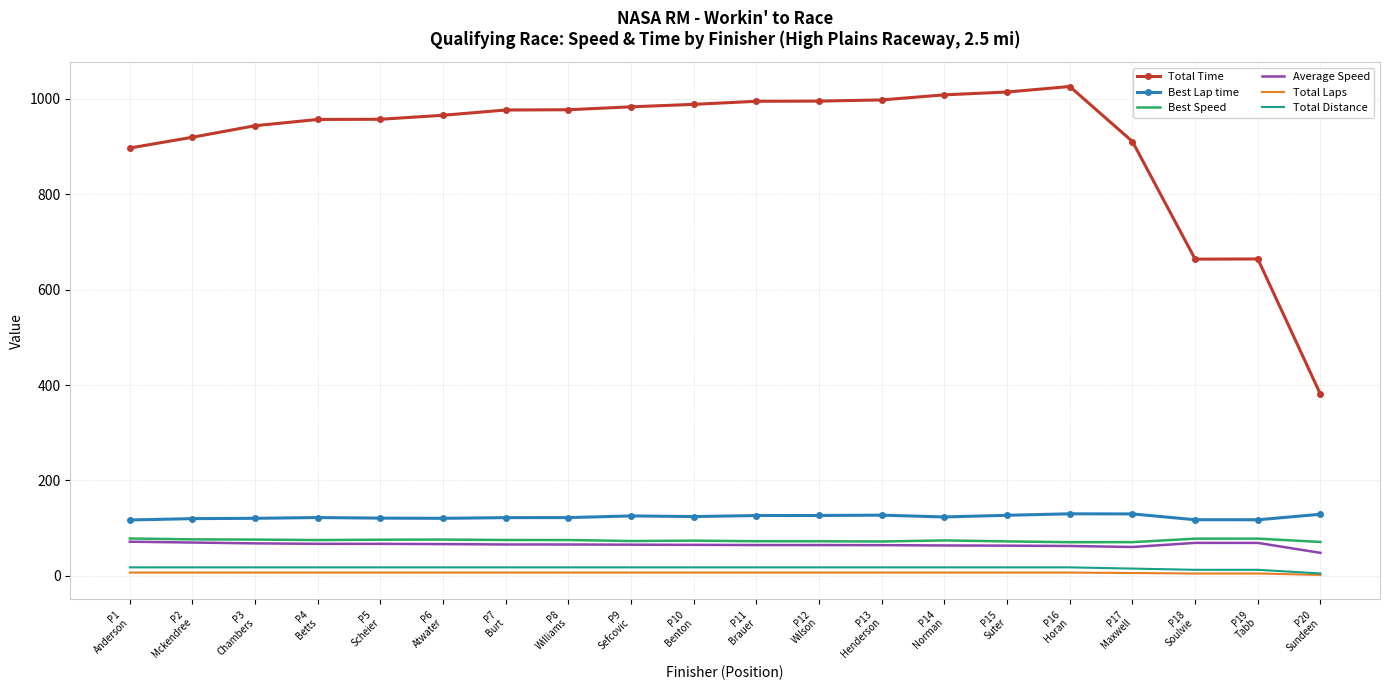

What is the difference between the maximum and second lowest values in the Total Distance series?

5.1